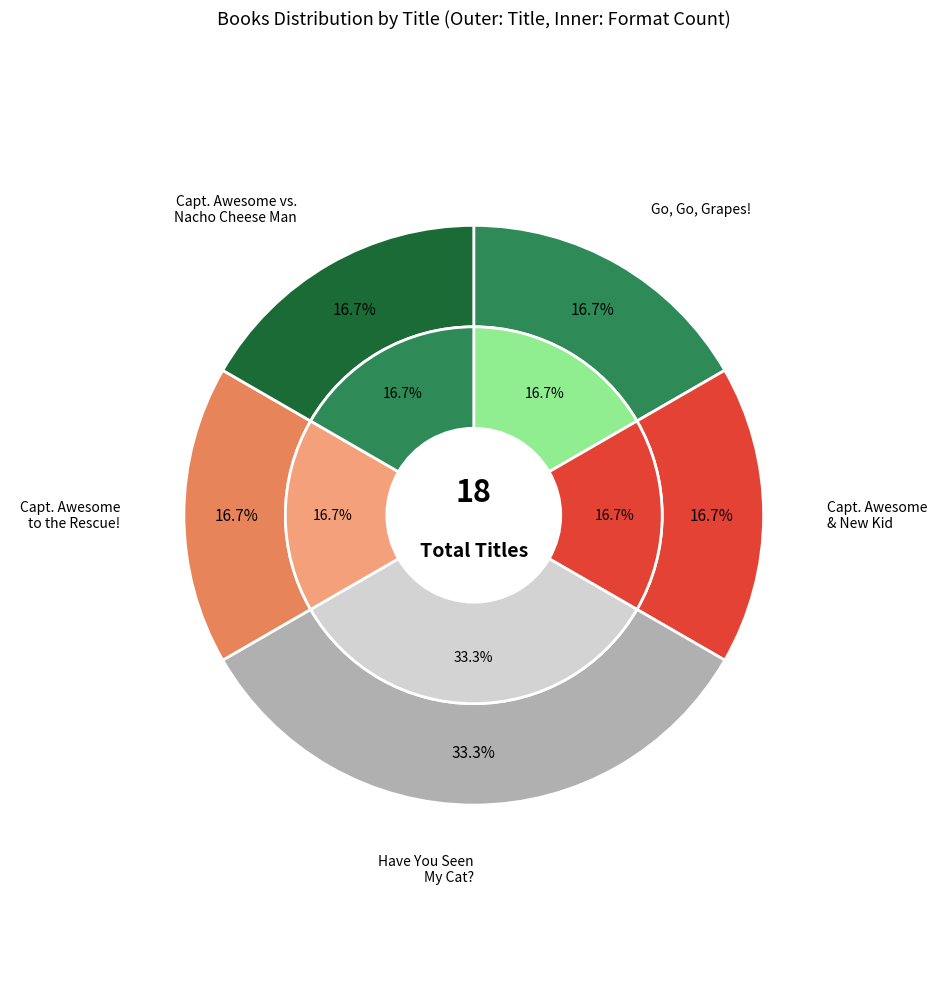

What is the ratio of the value at Captain Awesome and the New Kid to the value at Have You Seen My Cat??

0.5